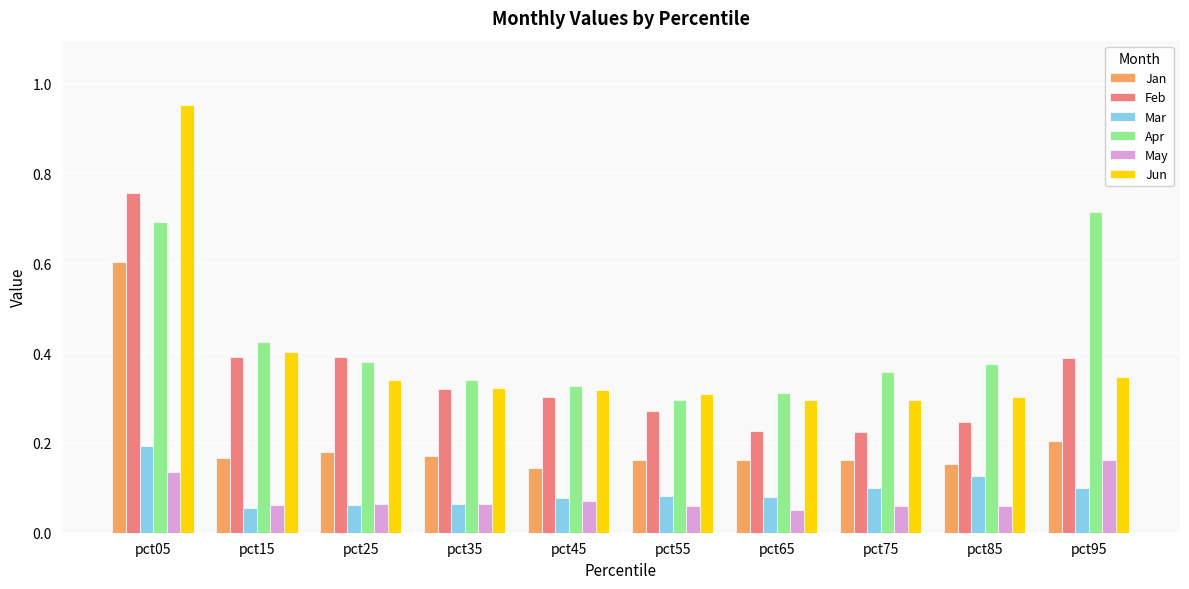

Is it true that Mar equals 0.0 at pct45?

False